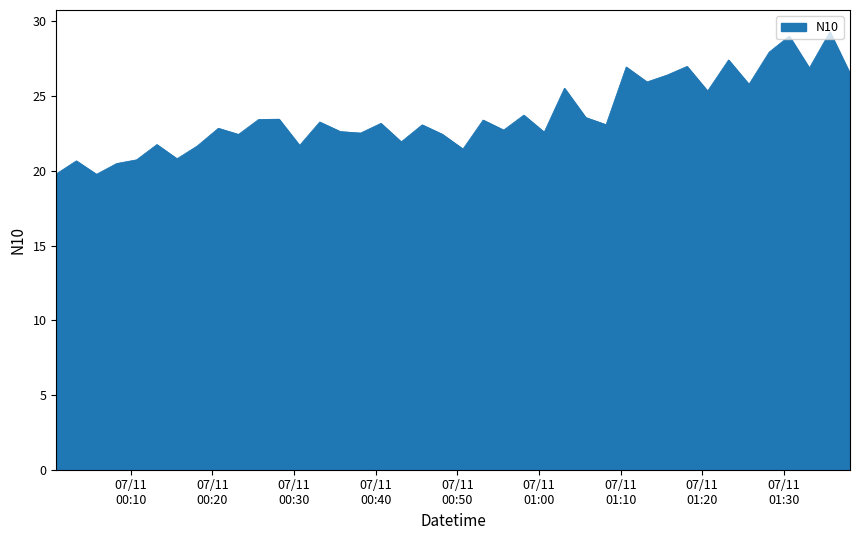

What is the average value?

23.7